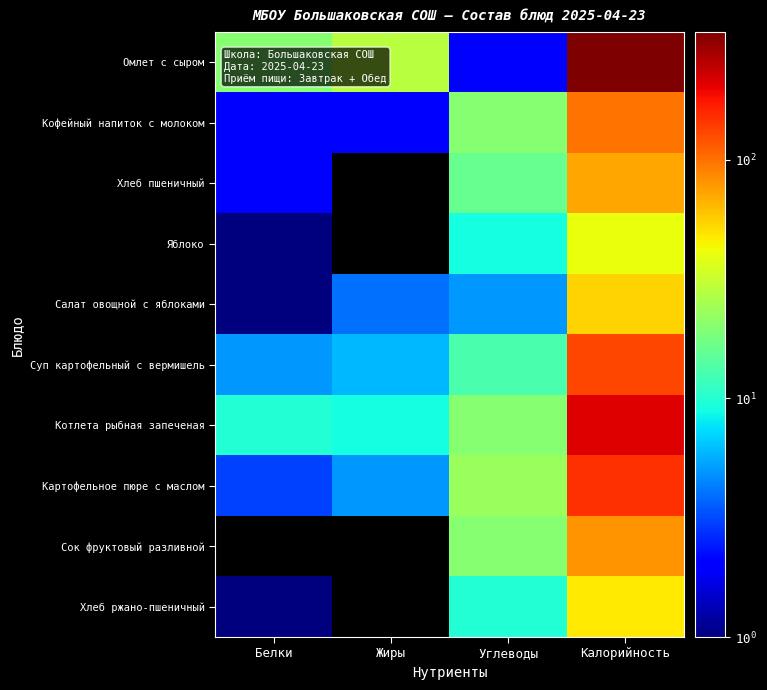

Reading left to right, extract all data points from this chart.

Омлет с сыром: Белки=20	Жиры=28	Углеводы=2	Калорийность=343
Кофейный напиток с молоком: Белки=2	Жиры=2	Углеводы=20	Калорийность=99
Хлеб пшеничный: Белки=2	Жиры=0	Углеводы=16	Калорийность=72
Яблоко: Белки=1	Жиры=0	Углеводы=9	Калорийность=41
Салат овощной с яблоками: Белки=1	Жиры=4	Углеводы=5	Калорийность=55
Суп картофельный с вермишель: Белки=5	Жиры=6	Углеводы=13	Калорийность=130
Котлета рыбная запеченая: Белки=10	Жиры=9	Углеводы=20	Калорийность=208
Картофельное пюре с маслом: Белки=3	Жиры=5	Углеводы=23	Калорийность=150
Сок фруктовый разливной: Белки=0	Жиры=0	Углеводы=20	Калорийность=81
Хлеб ржано-пшеничный: Белки=1	Жиры=0	Углеводы=10	Калорийность=48